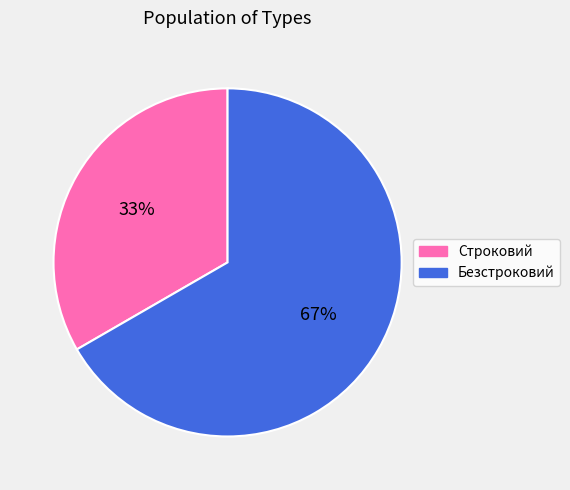

Approximately how many times larger is the value at Безстроковий compared to Строковий?

2.0